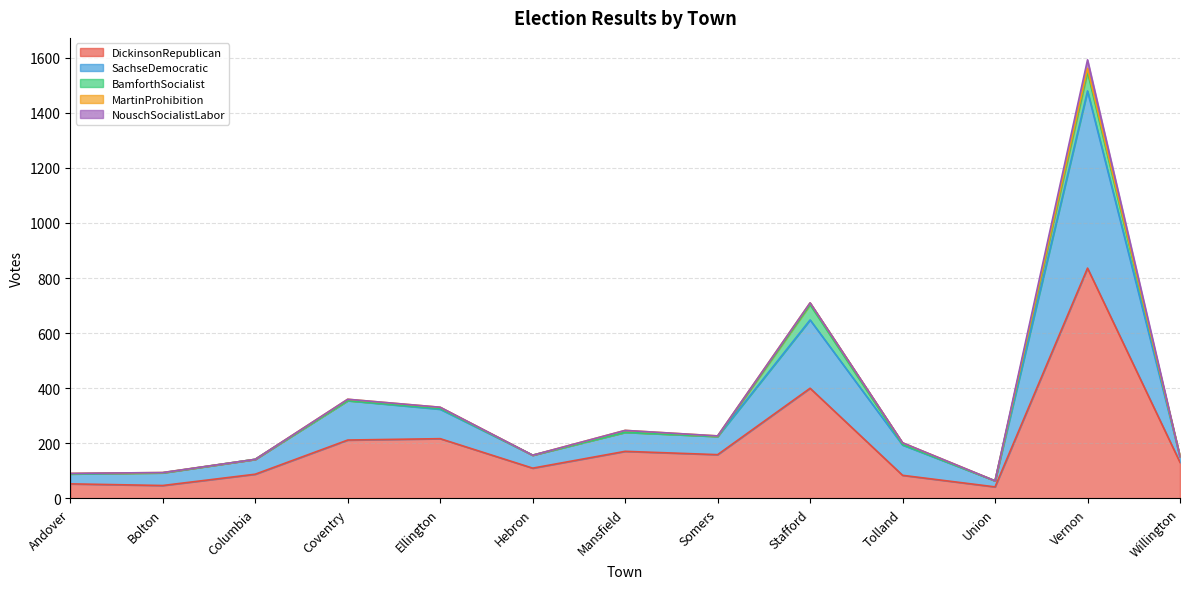

Rank the series at Stafford from highest to lowest value.

DickinsonRepublican, SachseDemocratic, BamforthSocialist, MartinProhibition, NouschSocialistLabor